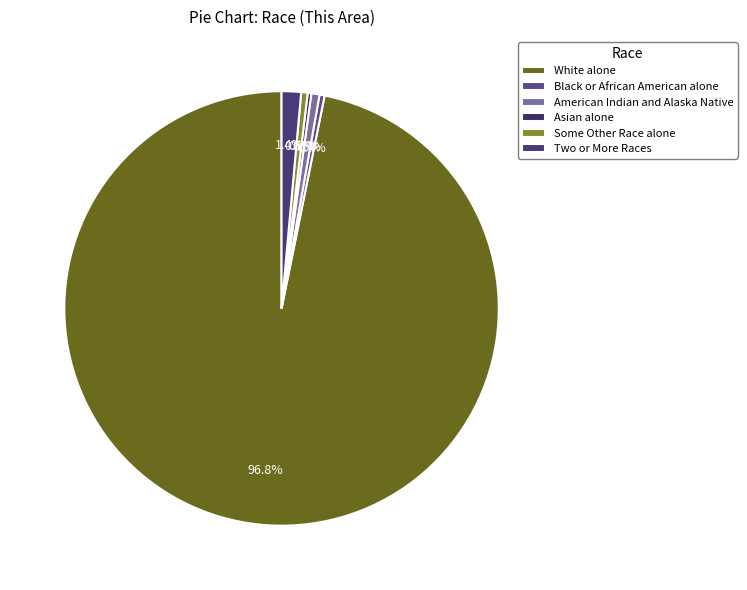

What portion of the pie excludes Black or African American alone?

99.6%